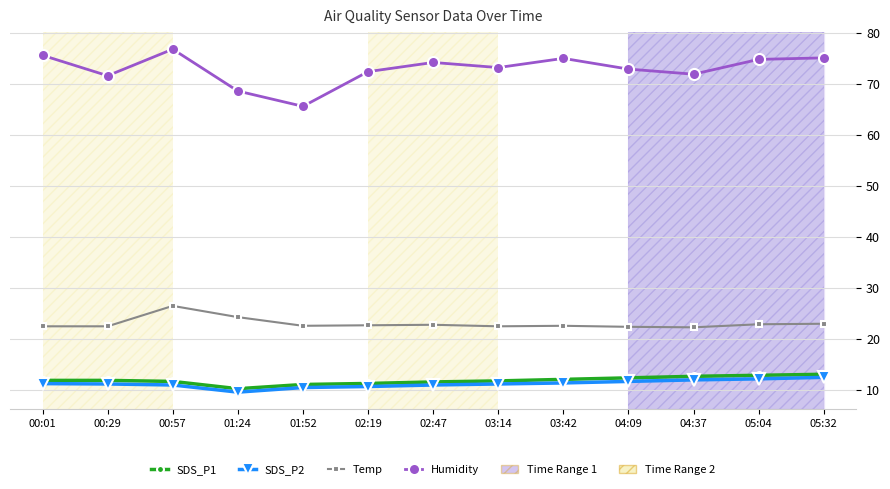

Which category has the highest value across all series?

00:57